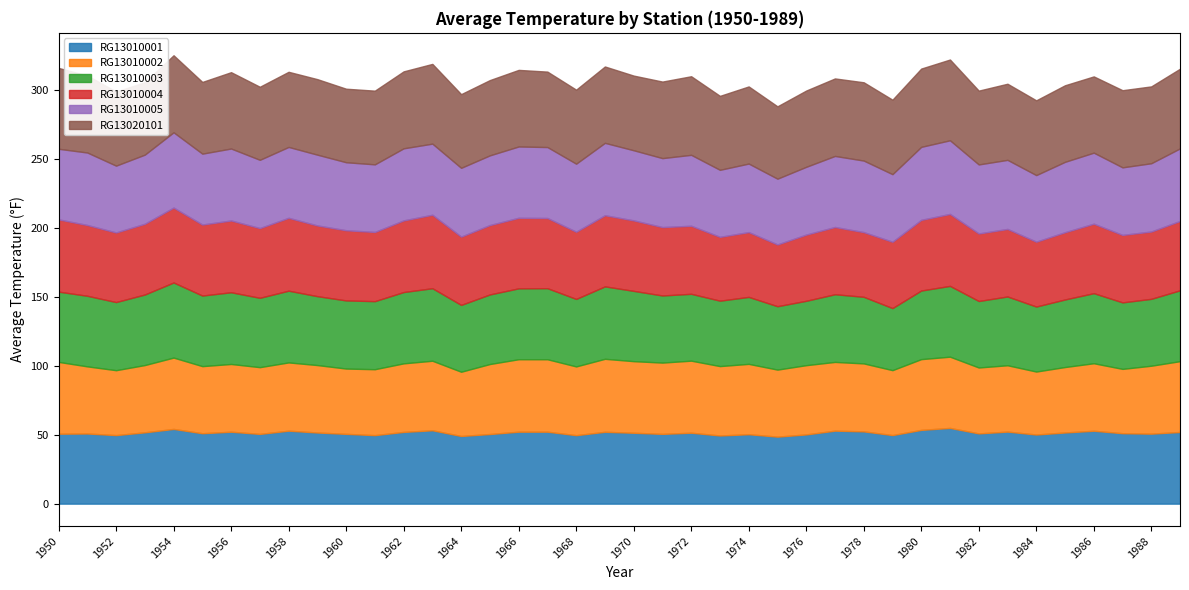

Reading right to left, transcribe all the data shown in this chart.

RG13010001: 1989=52.0	1988=50.8	1987=51.1	1986=52.9	1985=51.6	1984=50.1	1983=52.3	1982=51.0	1981=54.9	1980=53.5	1979=49.7	1978=52.4	1977=53.0	1976=50.2	1975=48.6	1974=50.4	1973=49.4	1972=51.5	1971=50.6	1970=51.4	1969=52.1	1968=49.7	1967=52.2	1966=52.2	1965=50.5	1964=49.1	1963=53.2	1962=52.0	1961=49.7	1960=50.6	1959=51.6	1958=52.9	1957=50.6	1956=52.2	1955=51.1	1954=54.2	1953=51.7	1952=49.7	1951=50.9	1950=50.7
RG13010002: 1989=51.4	1988=49.3	1987=46.7	1986=49.0	1985=47.5	1984=45.7	1983=48.1	1982=47.8	1981=51.7	1980=51.3	1979=47.1	1978=49.3	1977=49.9	1976=50.2	1975=48.6	1974=51.0	1973=50.3	1972=52.3	1971=51.7	1970=51.9	1969=53.0	1968=49.9	1967=52.6	1966=52.6	1965=50.8	1964=46.6	1963=50.4	1962=49.7	1961=47.8	1960=47.4	1959=48.9	1958=49.5	1957=48.4	1956=49.1	1955=48.7	1954=51.8	1953=48.8	1952=47.1	1951=48.7	1950=52.1
RG13010003: 1989=51.4	1988=48.5	1987=48.2	1986=50.8	1985=49.0	1984=47.2	1983=49.9	1982=48.2	1981=51.4	1980=49.8	1979=45.0	1978=48.3	1977=49.1	1976=46.7	1975=46.0	1974=48.6	1973=47.5	1972=48.5	1971=48.7	1970=51.0	1969=52.5	1968=49.0	1967=51.5	1966=51.4	1965=50.5	1964=48.5	1963=52.6	1962=51.7	1961=49.4	1960=49.4	1959=50.0	1958=52.0	1957=50.3	1956=52.0	1955=51.2	1954=54.5	1953=51.2	1952=49.4	1951=51.2	1950=51.0
RG13010004: 1989=50.3	1988=48.8	1987=49.0	1986=50.4	1985=48.8	1984=47.1	1983=49.0	1982=49.0	1981=52.2	1980=51.3	1979=48.1	1978=46.9	1977=48.8	1976=48.0	1975=44.8	1974=47.0	1973=46.3	1972=49.4	1971=49.6	1970=51.1	1969=51.6	1968=48.8	1967=50.9	1966=51.2	1965=50.3	1964=49.5	1963=53.3	1962=52.0	1961=50.2	1960=50.9	1959=51.3	1958=52.9	1957=50.6	1956=52.1	1955=51.5	1954=54.3	1953=51.3	1952=50.5	1951=51.3	1950=52.4
RG13010005: 1989=52.6	1988=49.5	1987=49.0	1986=51.5	1985=51.1	1984=48.3	1983=50.1	1982=50.1	1981=53.4	1980=53.0	1979=49.0	1978=51.9	1977=51.6	1976=49.2	1975=47.7	1974=49.7	1973=48.6	1972=51.5	1971=50.0	1970=50.9	1969=52.5	1968=49.4	1967=51.5	1966=51.7	1965=50.6	1964=49.9	1963=51.6	1962=52.3	1961=49.0	1960=49.3	1959=51.3	1958=51.4	1957=49.5	1956=52.2	1955=51.4	1954=54.6	1953=50.2	1952=48.5	1951=52.6	1950=51.2
RG13020101: 1989=57.8	1988=55.8	1987=56.0	1986=55.3	1985=55.5	1984=54.2	1983=55.2	1982=53.5	1981=58.6	1980=56.8	1979=54.0	1978=56.8	1977=56.2	1976=55.3	1975=52.5	1974=56.0	1973=53.7	1972=57.0	1971=55.5	1970=54.2	1969=55.4	1968=53.7	1967=54.7	1966=55.6	1965=54.6	1964=53.5	1963=57.9	1962=55.8	1961=53.5	1960=53.3	1959=54.8	1958=54.5	1957=53.0	1956=55.4	1955=52.0	1954=55.9	1953=52.5	1952=53.8	1951=55.8	1950=58.7